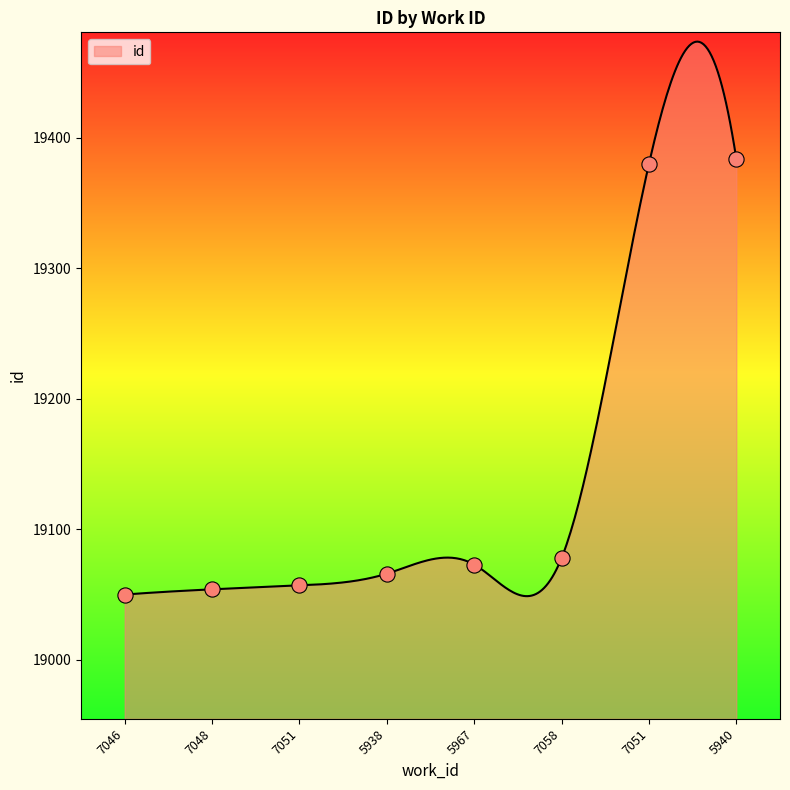

What is the change in value from 5967 to 7051?

+307